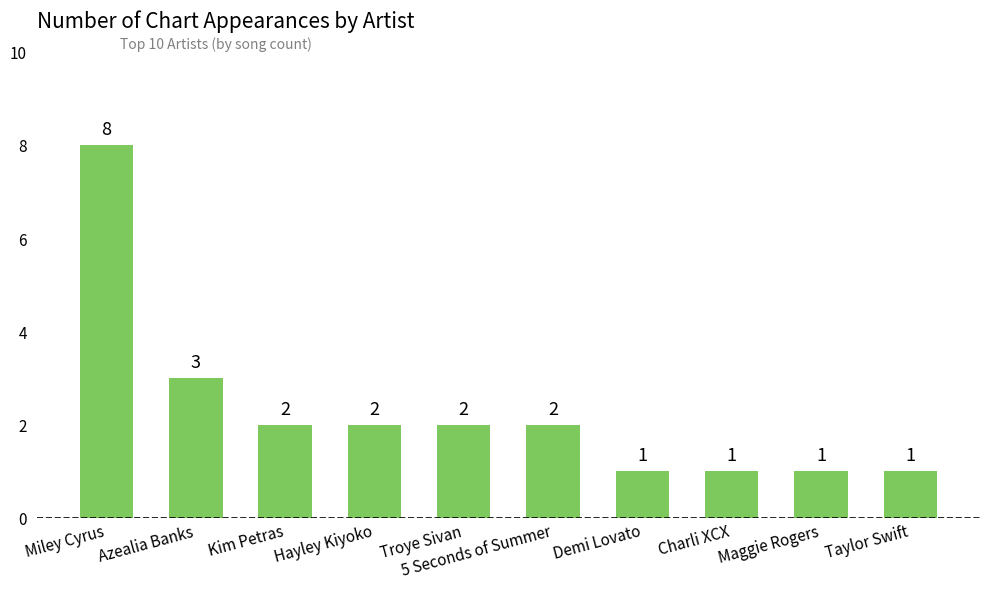

What is the label of the 2nd bar from the right?

Maggie Rogers